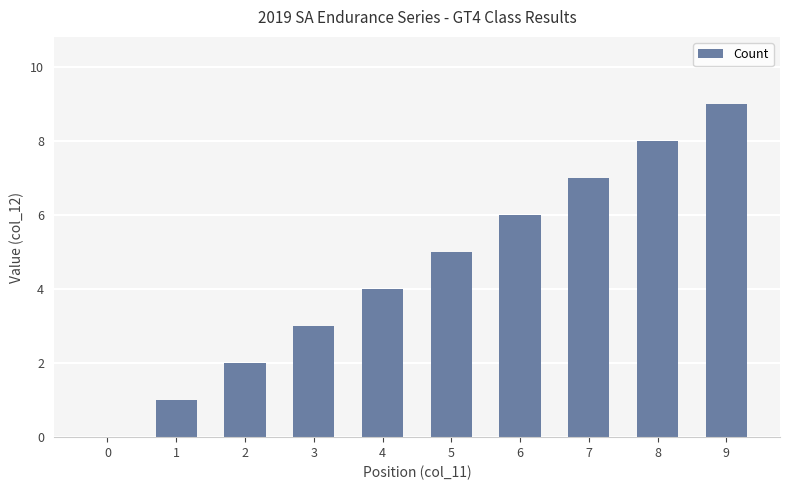

What is the sum of all values?

45